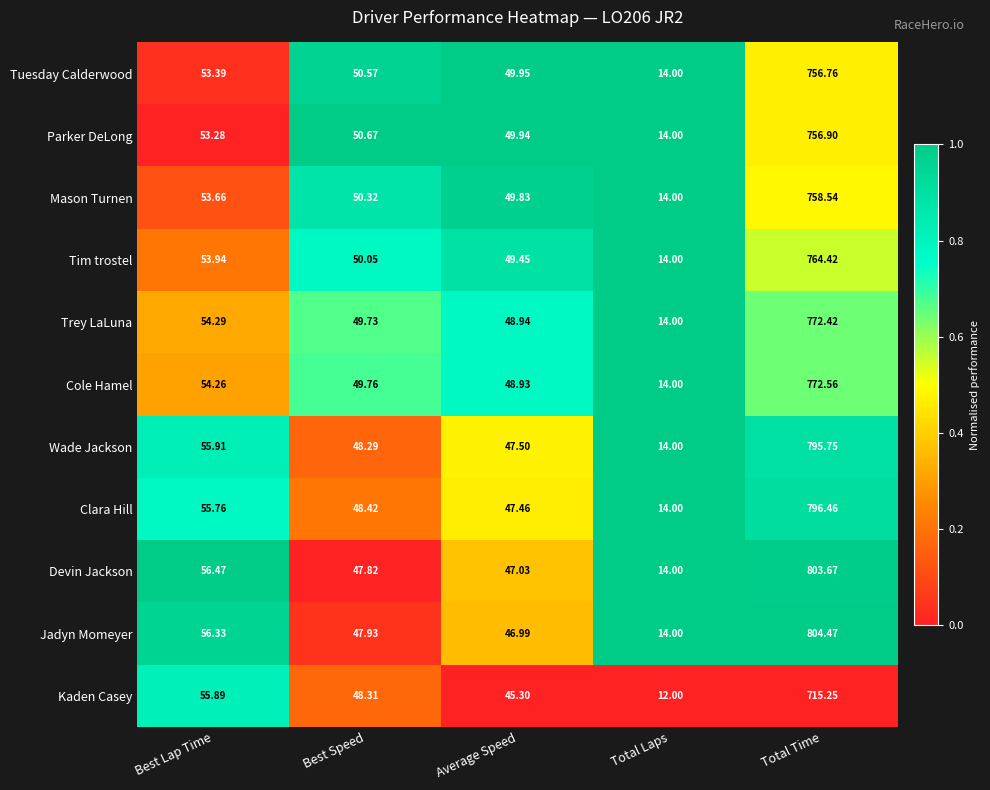

Where is Mason Turnen nearest to the value 386?

Best Lap Time